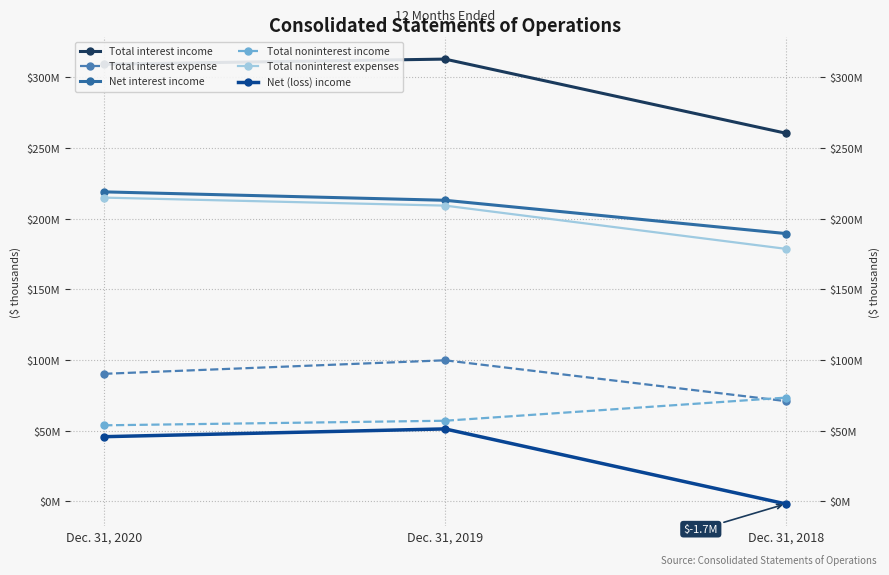

At which label is Total noninterest income closest to 63672500?

Dec. 31, 2019